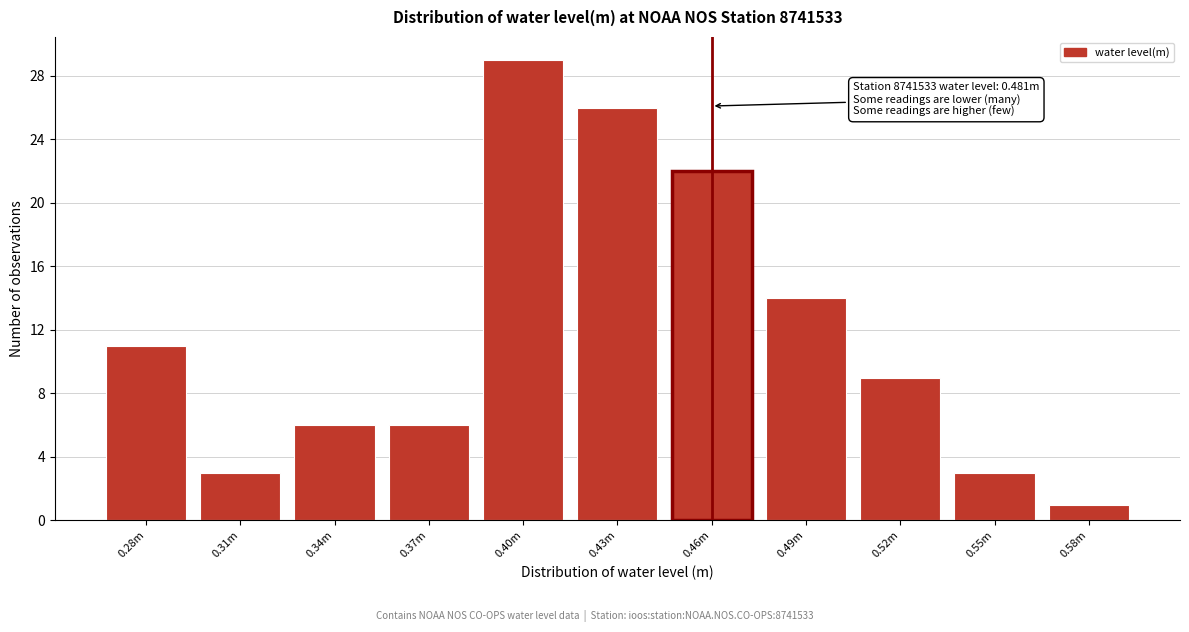

Reading left to right, transcribe all the data shown in this chart.

11	3	6	6	29	26	22	14	9	3	1